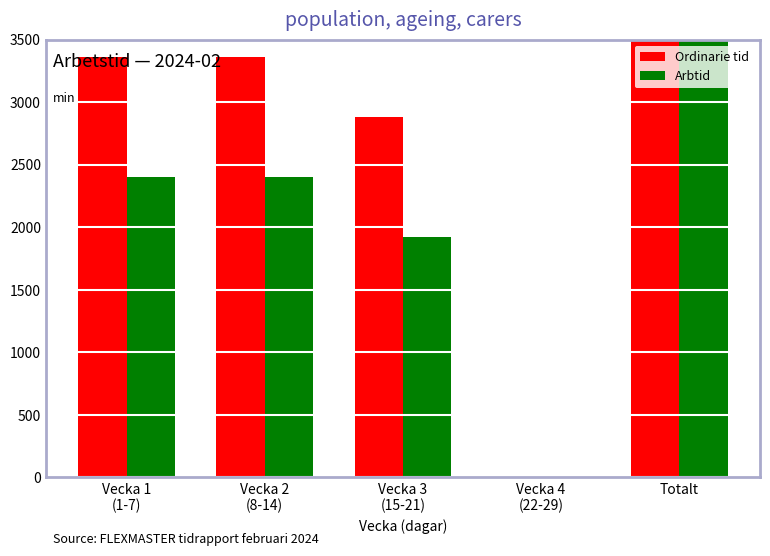

How many categories are shown in the chart?

5